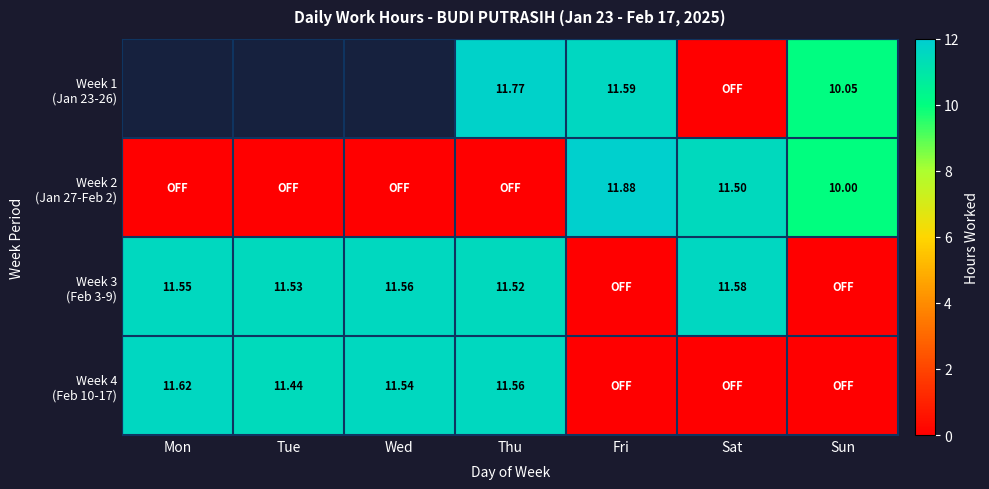

Which label corresponds to the largest value in the chart?

Fri